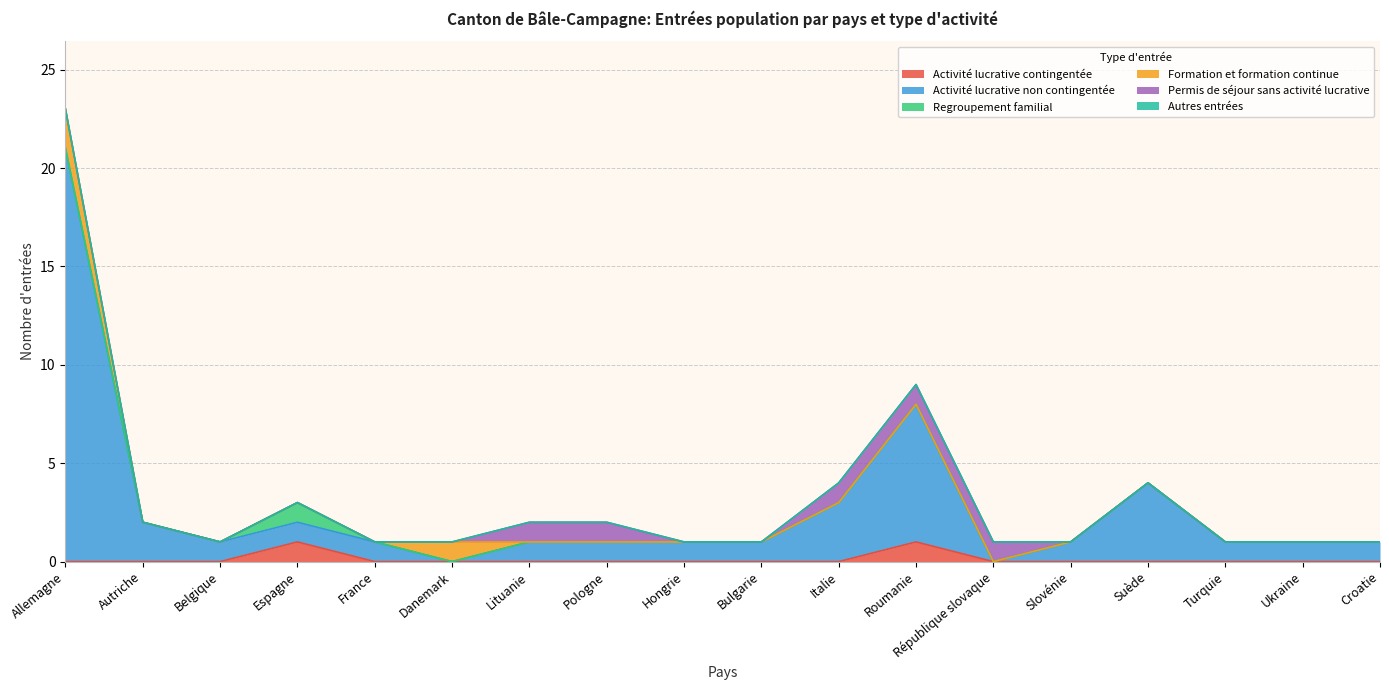

Is it true that Permis de séjour sans activité lucrative equals 1 at Pologne?

True